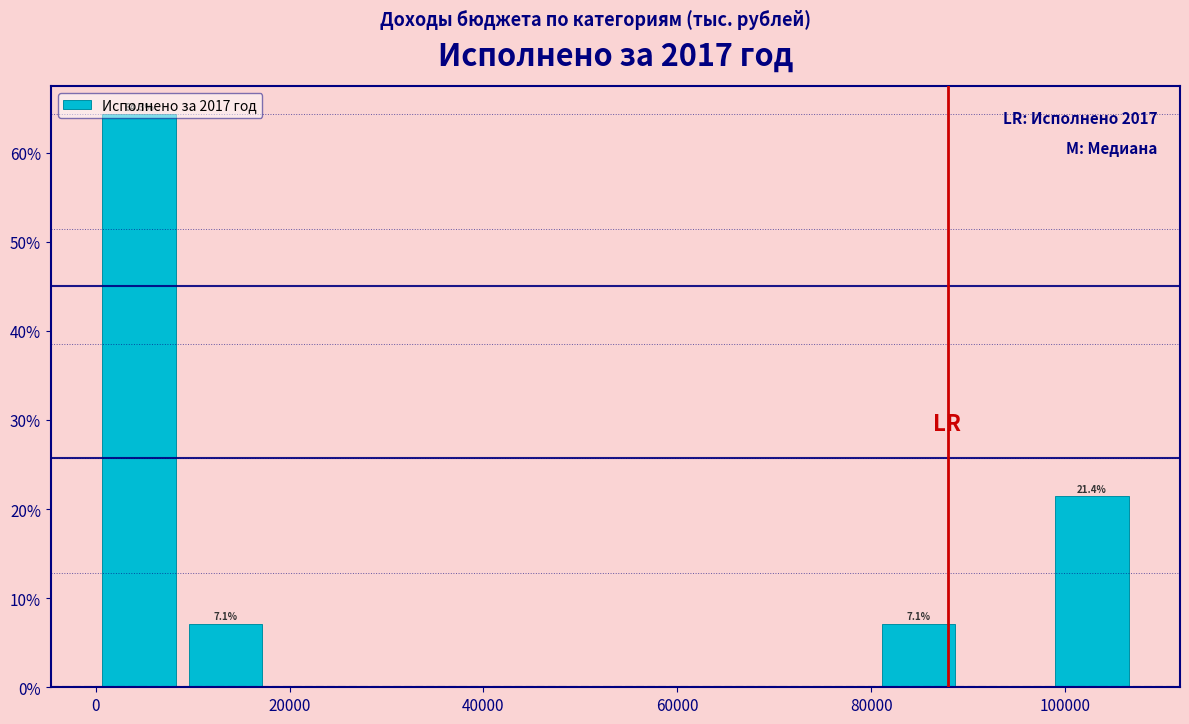

Which range on the x-axis has the tallest bar?

0 to 8000